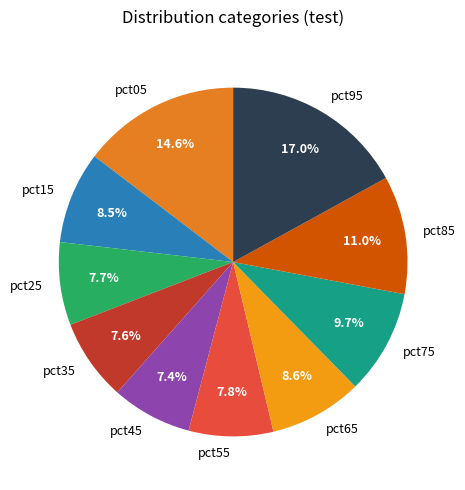

Which category has the biggest portion of the pie?

pct95